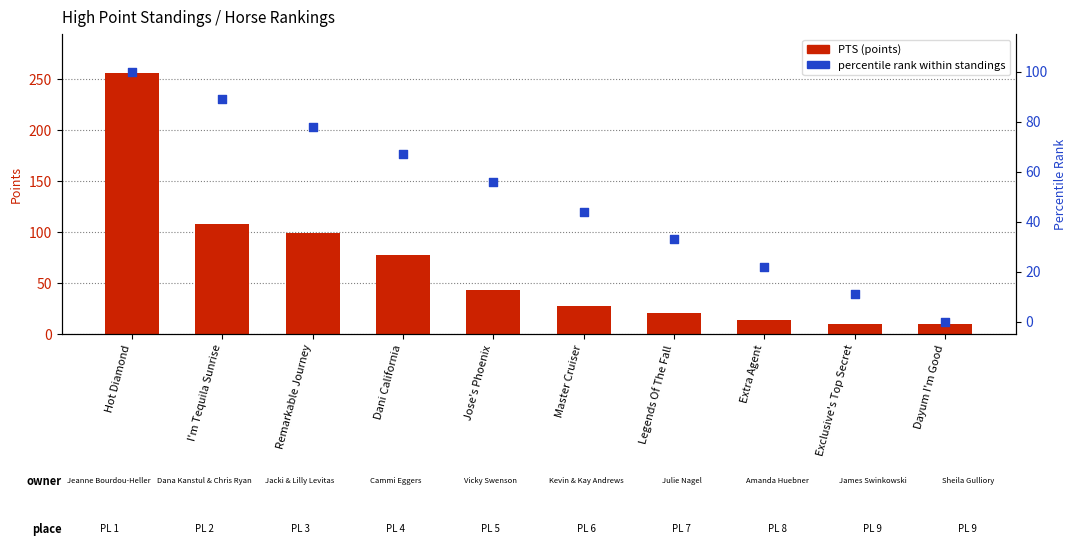

Which series has the largest total across all categories?

PTS